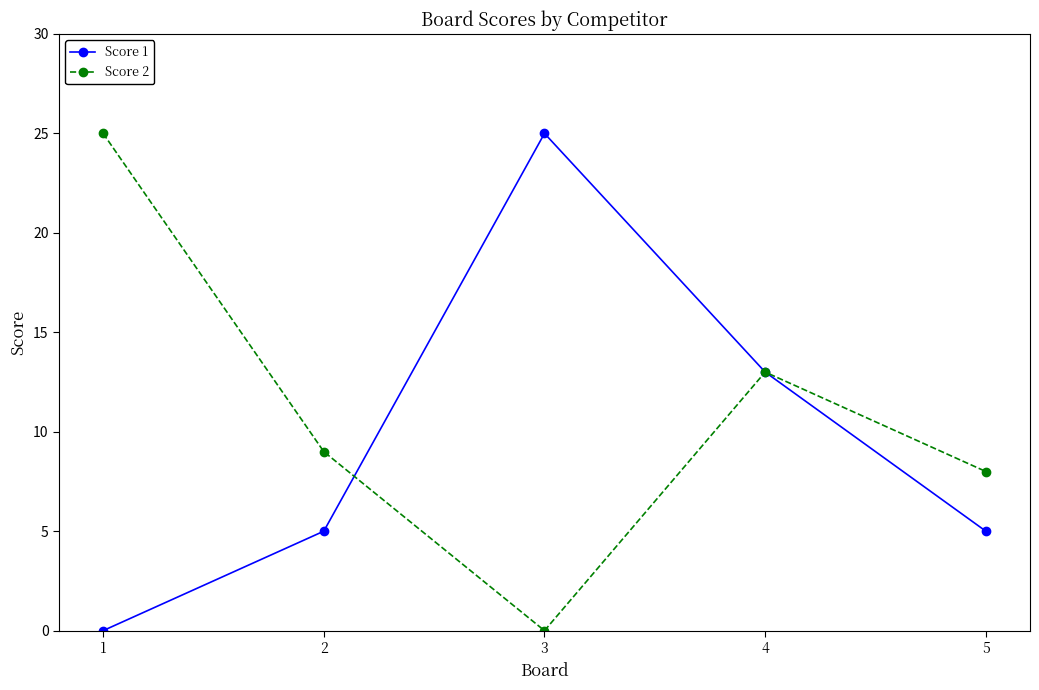

Which series has the largest total across all categories?

Score 2